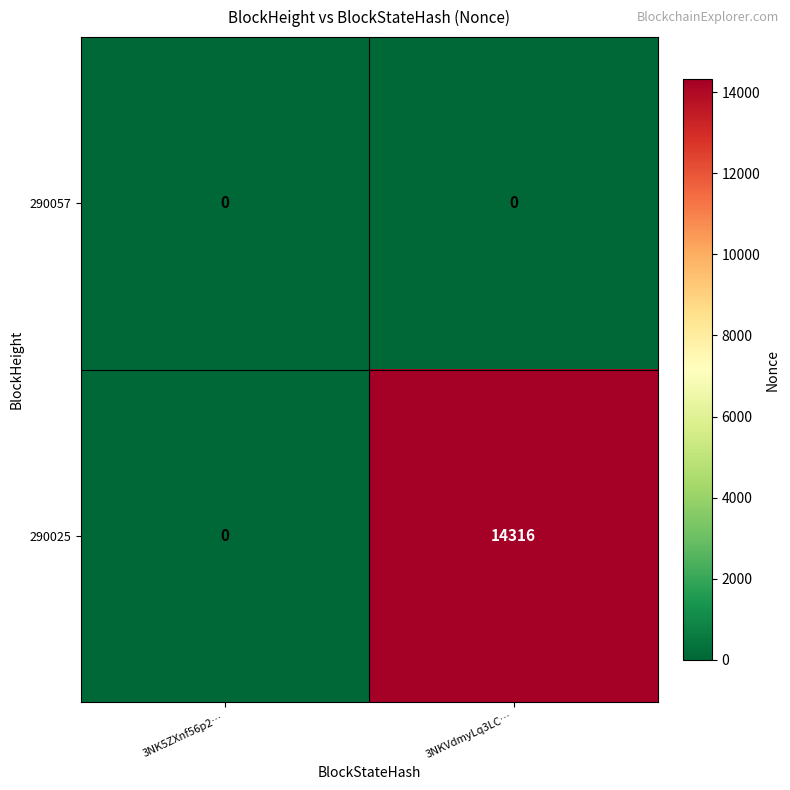

Between 3NK5ZXnf56p2… and 3NKVdmyLq3LC…, which series saw the biggest shift?

290025